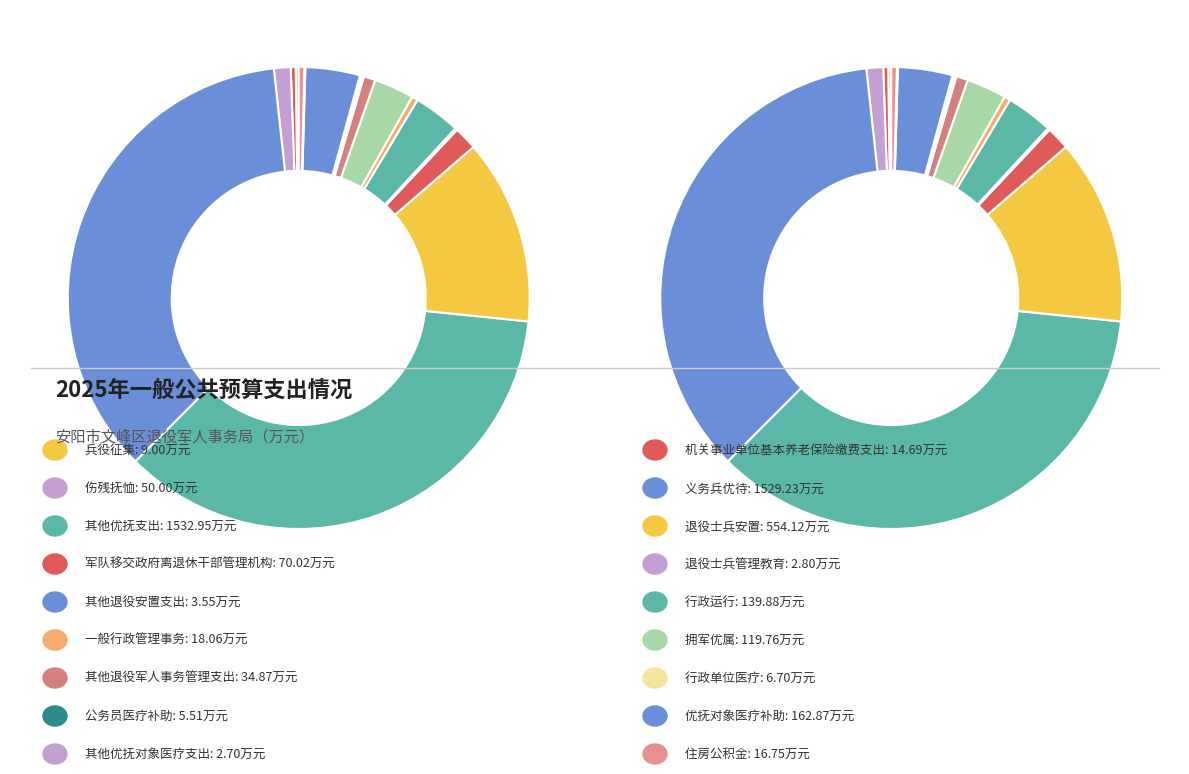

Is there any slice that represents more than half of the pie?

No